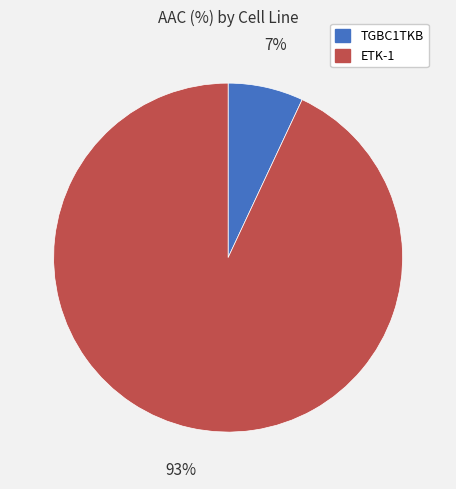

The ETK-1 slice represents 99% of the pie. True or false?

False